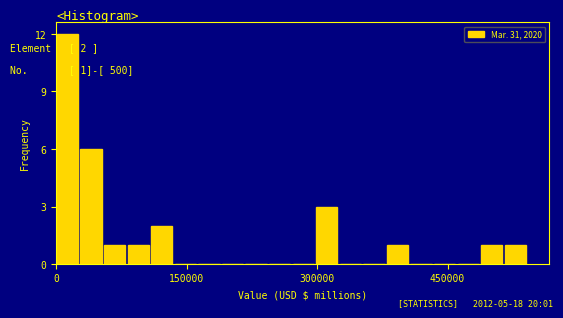

Around what value on the x-axis is the tallest bar? Give the approximate position of its centre, as read against the axis.

20000